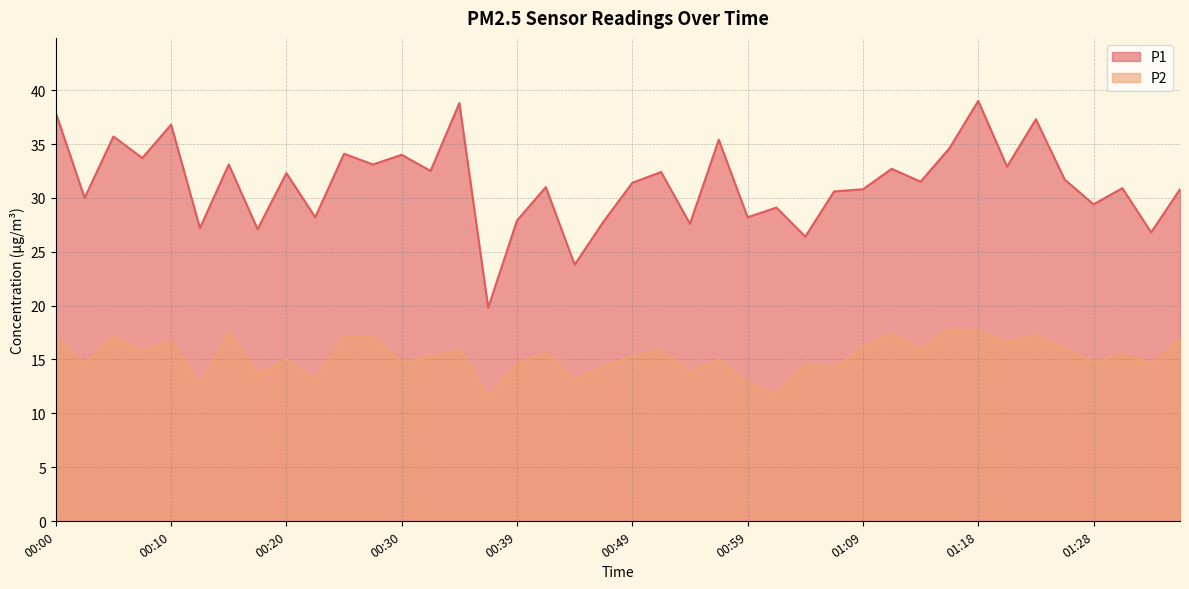

What is the difference between the maximum and minimum values in the P2 series?

6.3